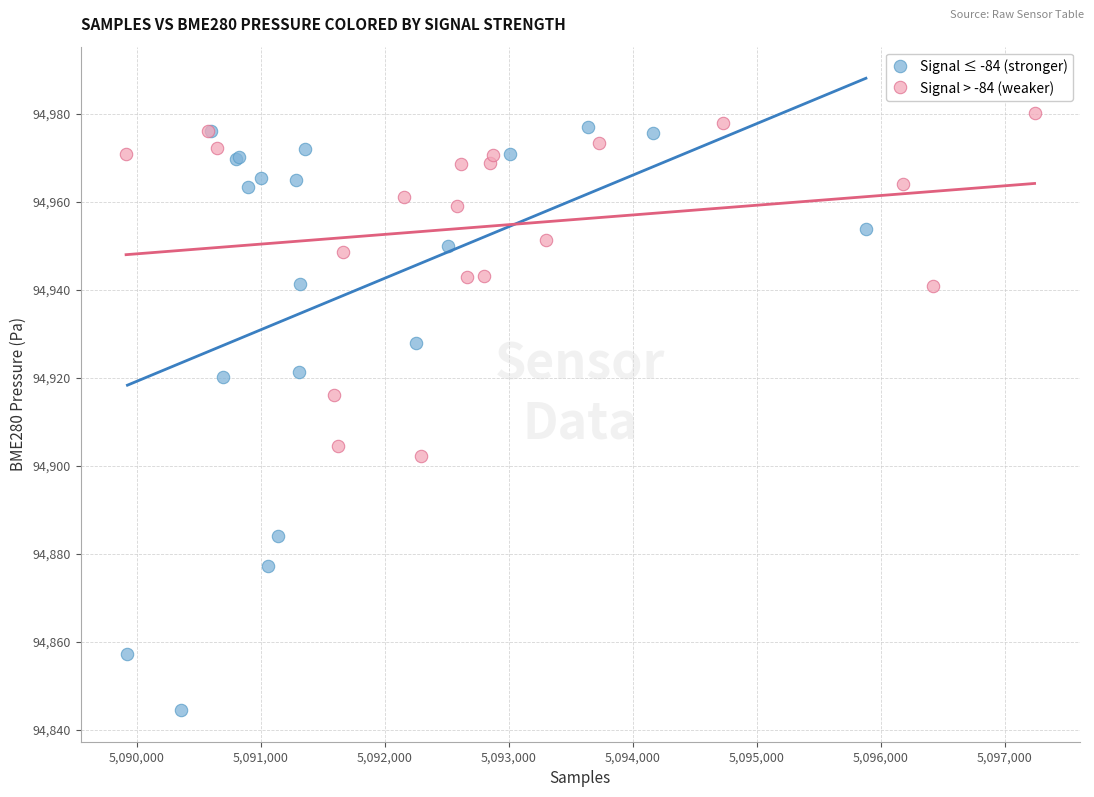

Which series reaches the minimum Y coordinate?

Signal ≤ -84 (stronger)